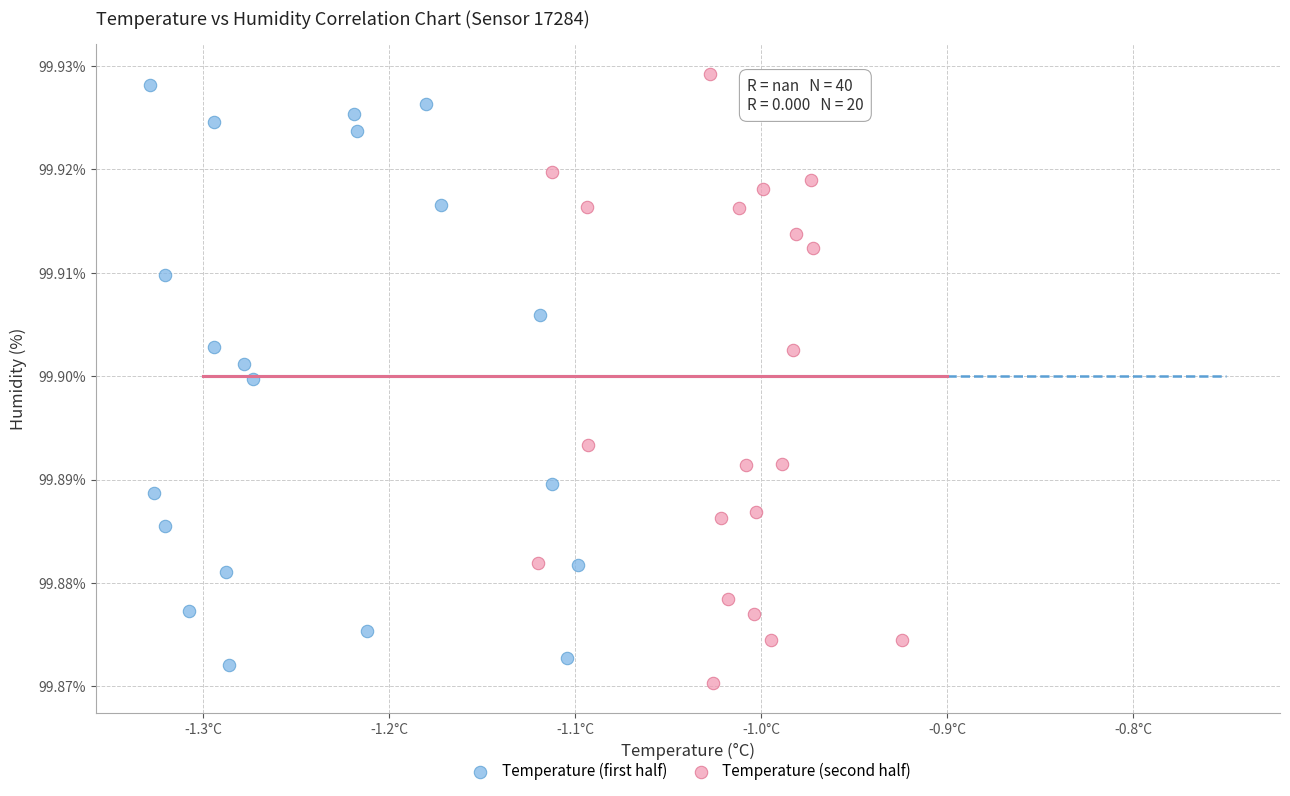

Which series reaches the maximum Y coordinate?

Temperature (second half)